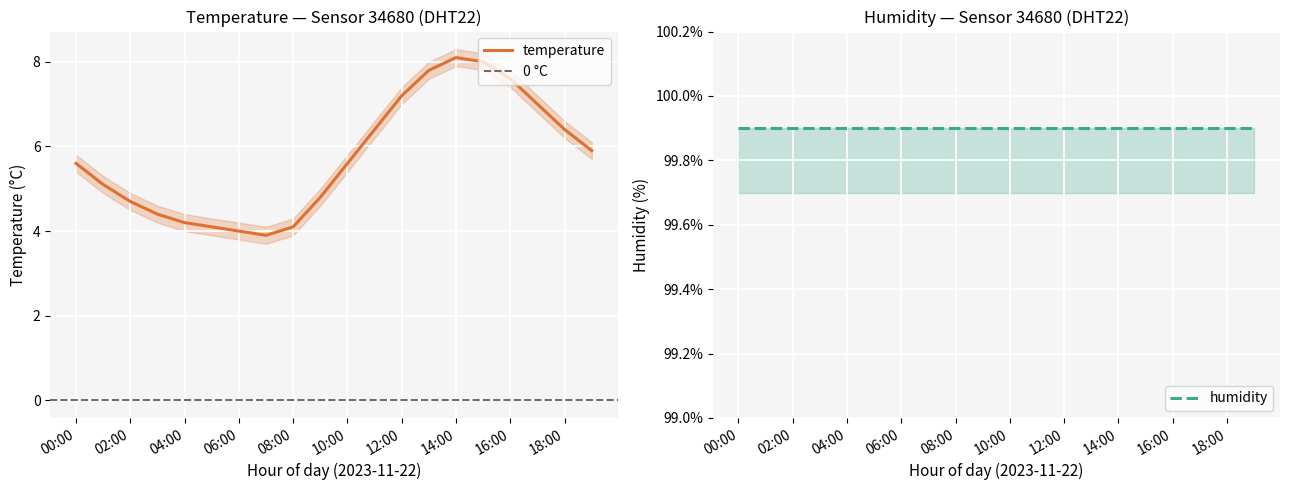

What is the value of the 4th point from the left?

4.4